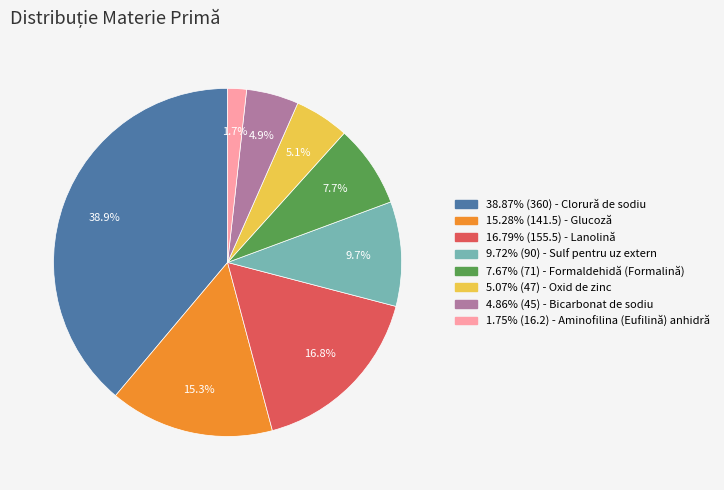

How many slices are in this pie chart?

8